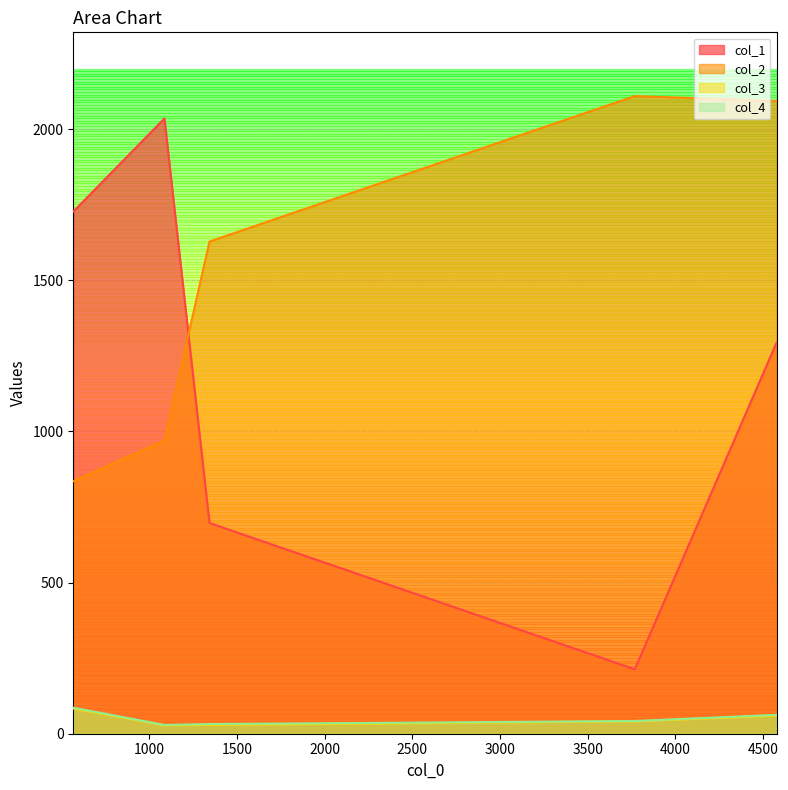

At how many categories does at least one series exceed 1969?

3